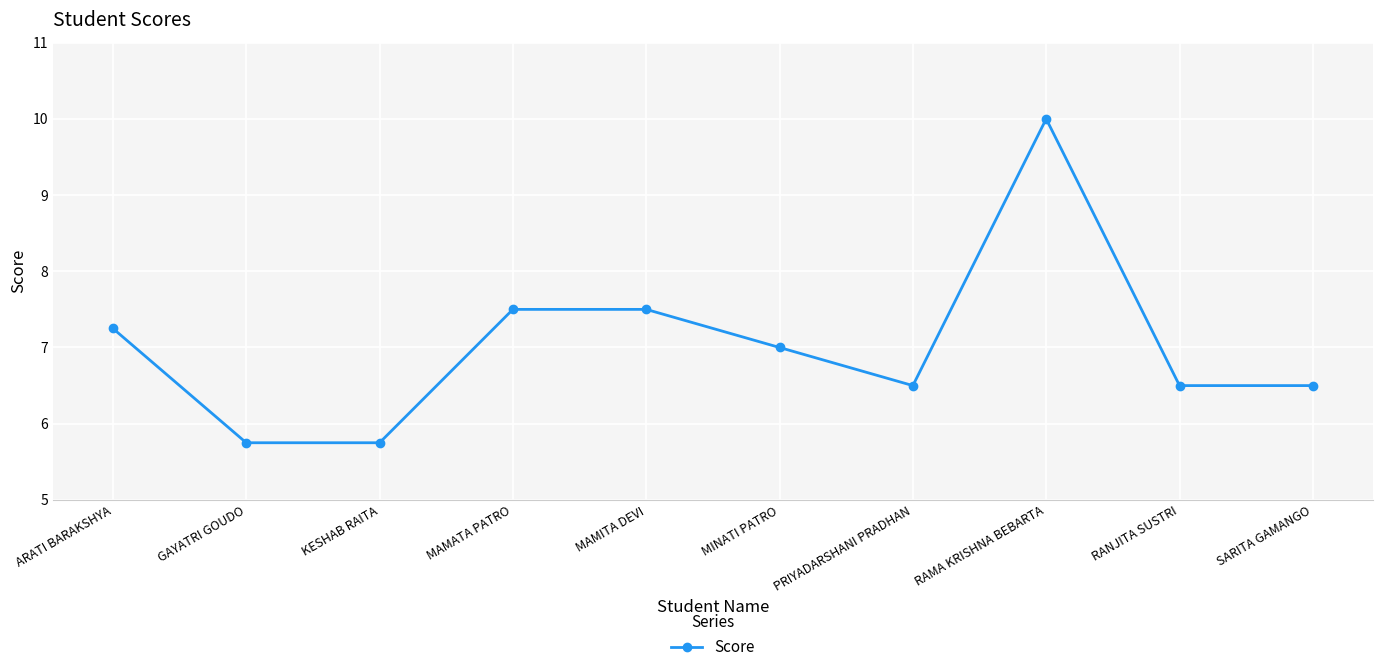

What is the greatest value displayed?

10.0